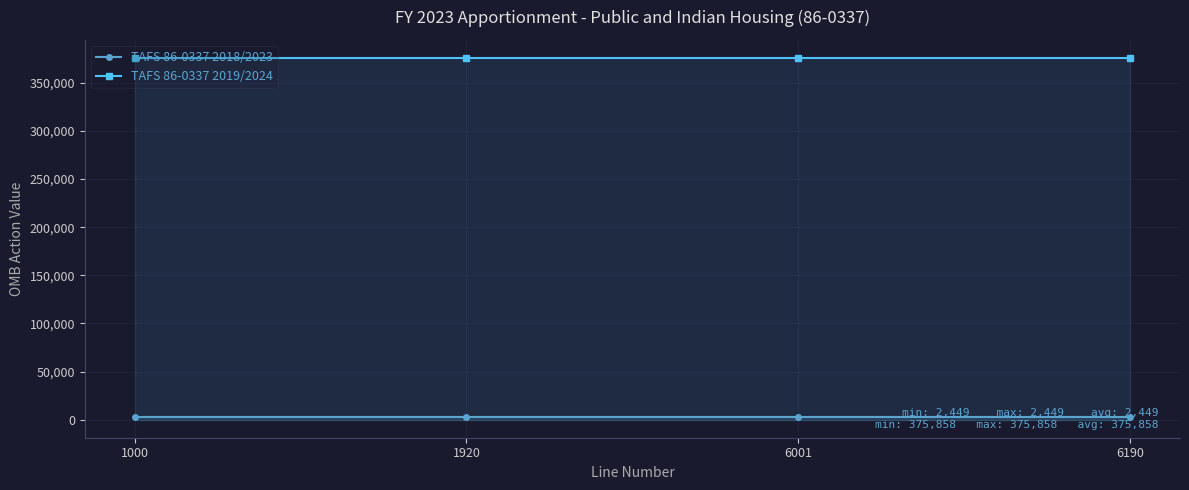

True or false: TAFS 86-0337 2019/2024 has a value of 85459 at 6190.

False